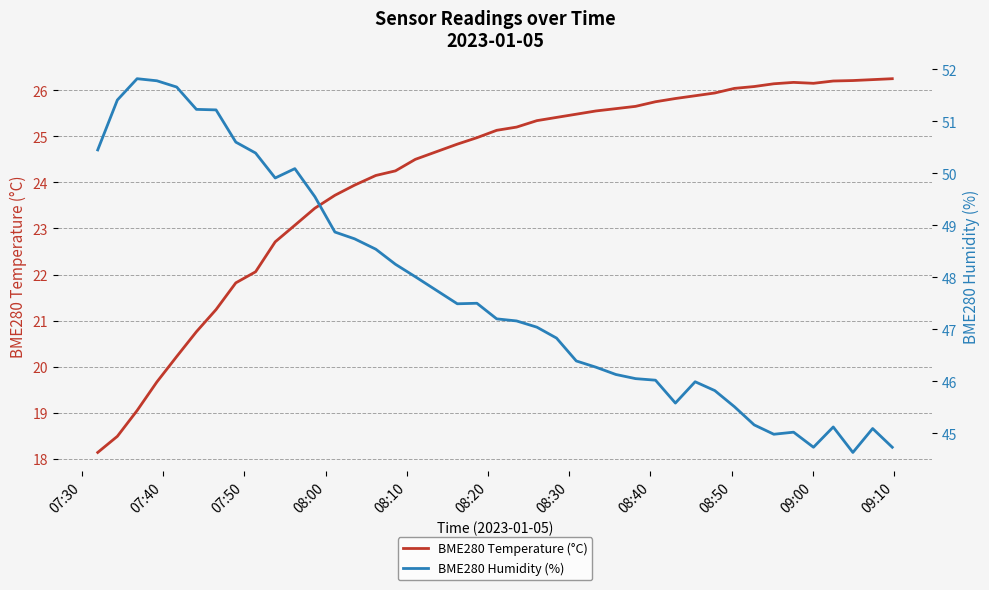

What are all the series names shown in the legend?

BME280 Temperature (°C), BME280 Humidity (%)